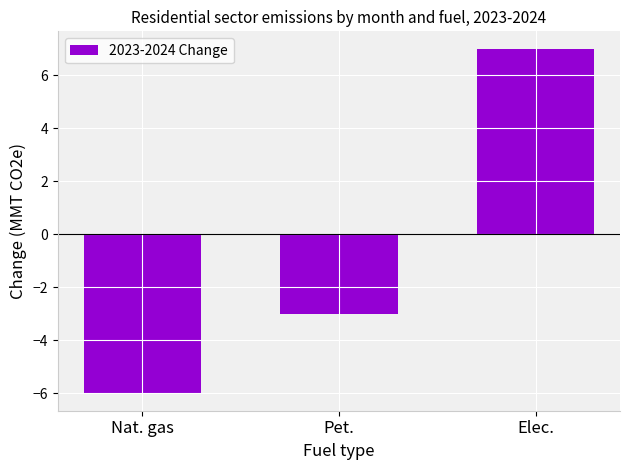

The chart shows a value of -2 at Nat. gas. True or false?

False